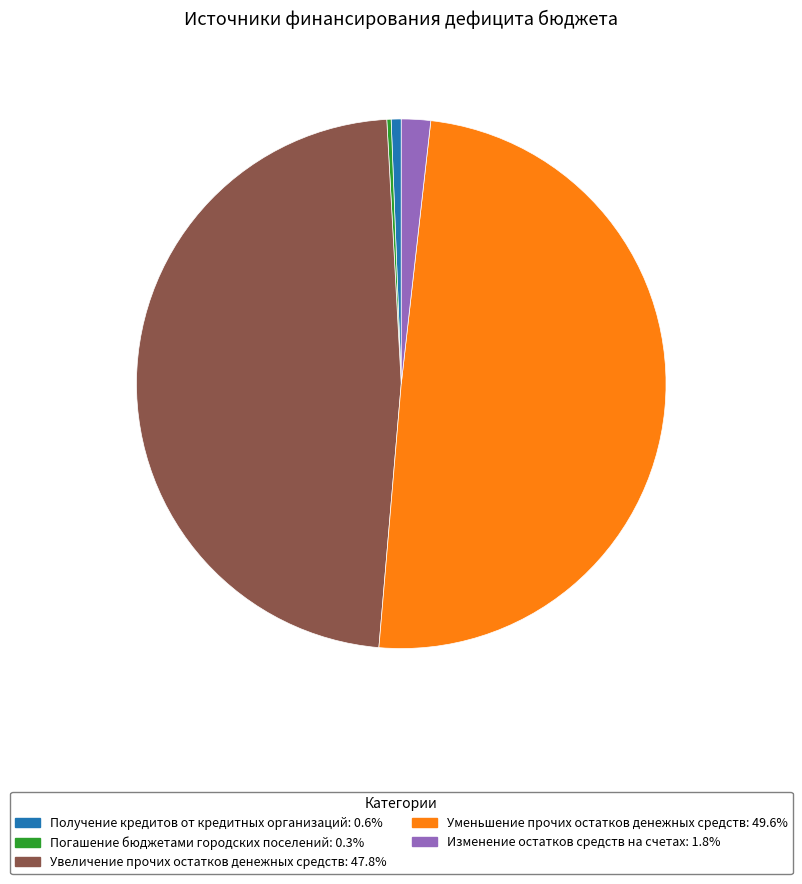

Which category has the biggest portion of the pie?

Уменьшение прочих остатков денежных средств